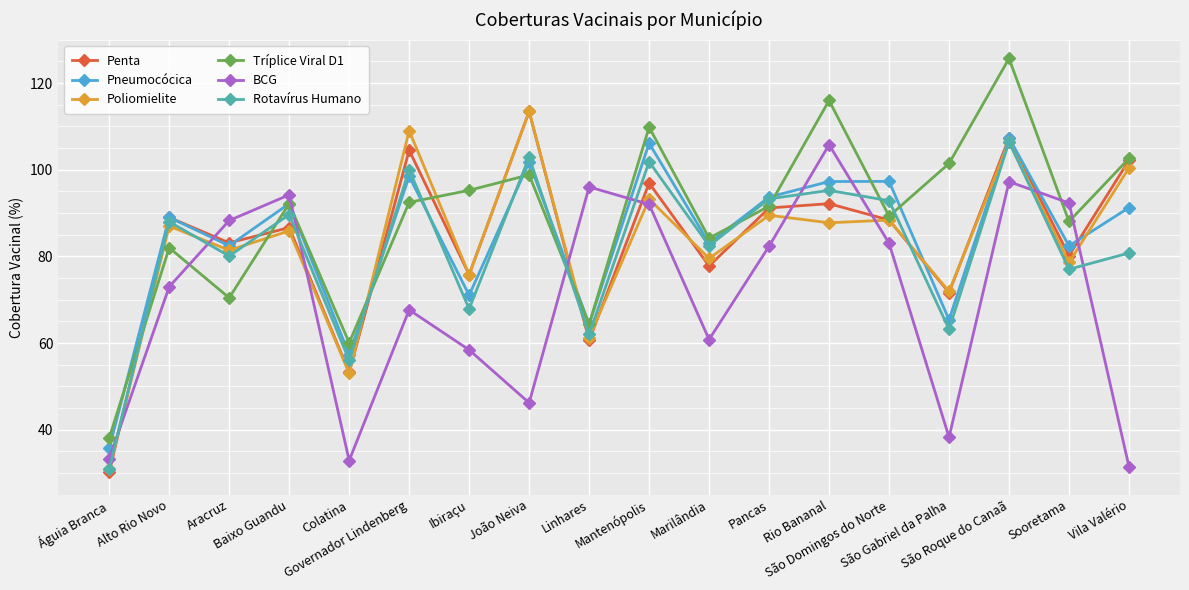

At how many categories does at least one series exceed 42?

17